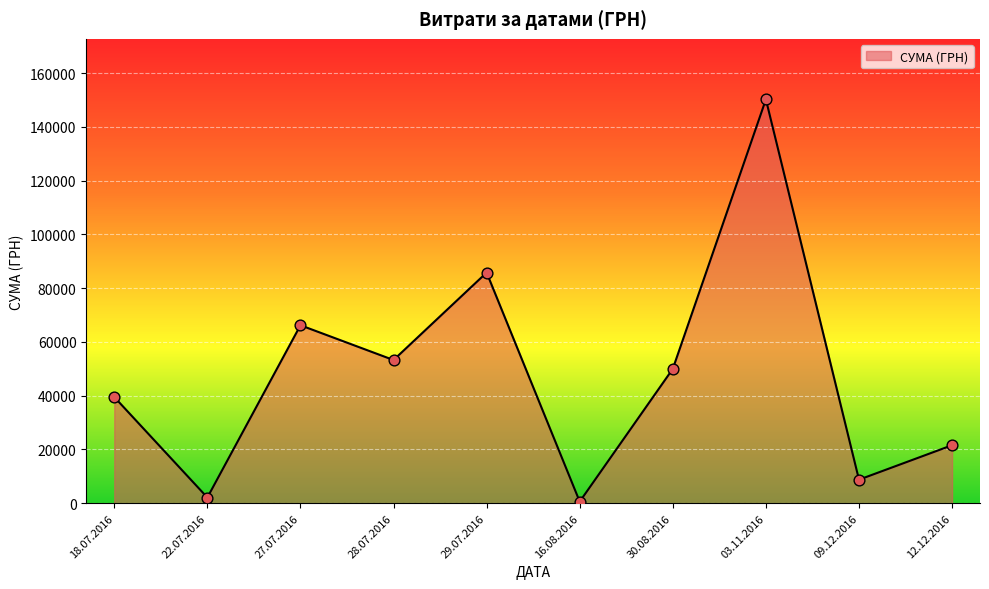

Approximately how many times larger is the value at 03.11.2016 compared to 27.07.2016?

2.3